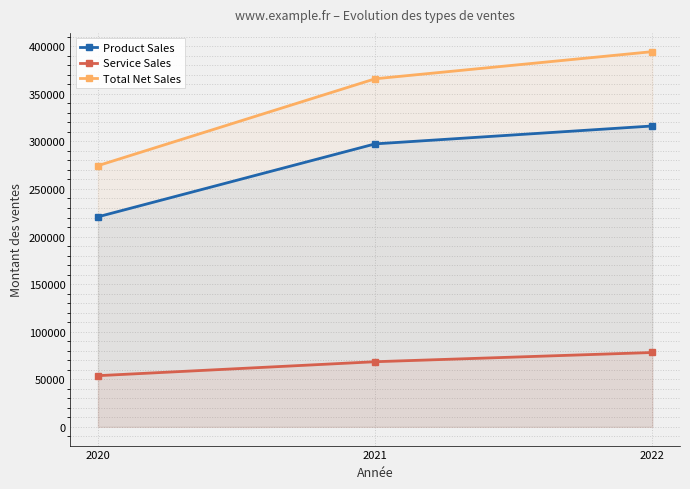

Reading right to left, extract all data points from this chart.

Product Sales: 2022=316199	2021=297392	2020=220747
Service Sales: 2022=78129	2021=68425	2020=53768
Total Net Sales: 2022=394328	2021=365817	2020=274515